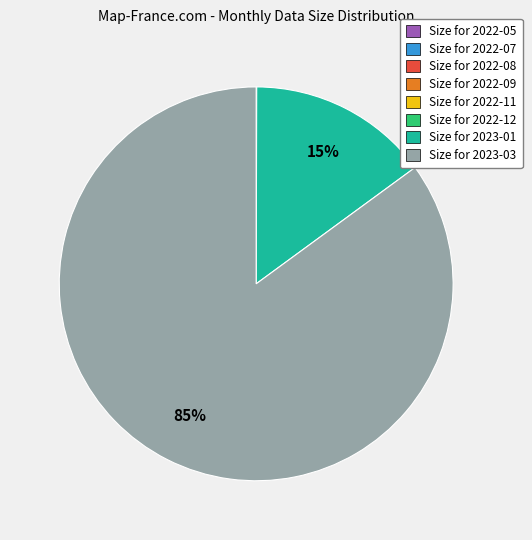

Is there a majority slice in this chart?

Yes